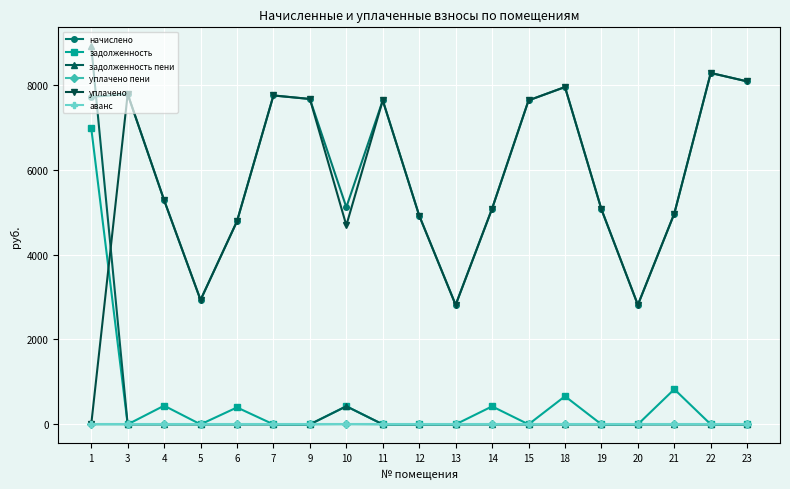

What are all the series names shown in the legend?

начислено, задолженность, задолженность пени, уплачено пени, уплачено, аванс